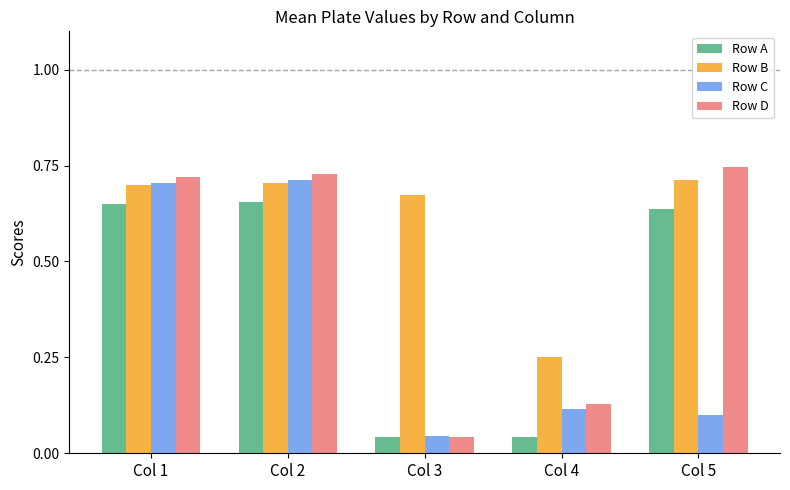

Does the chart contain any negative values?

No